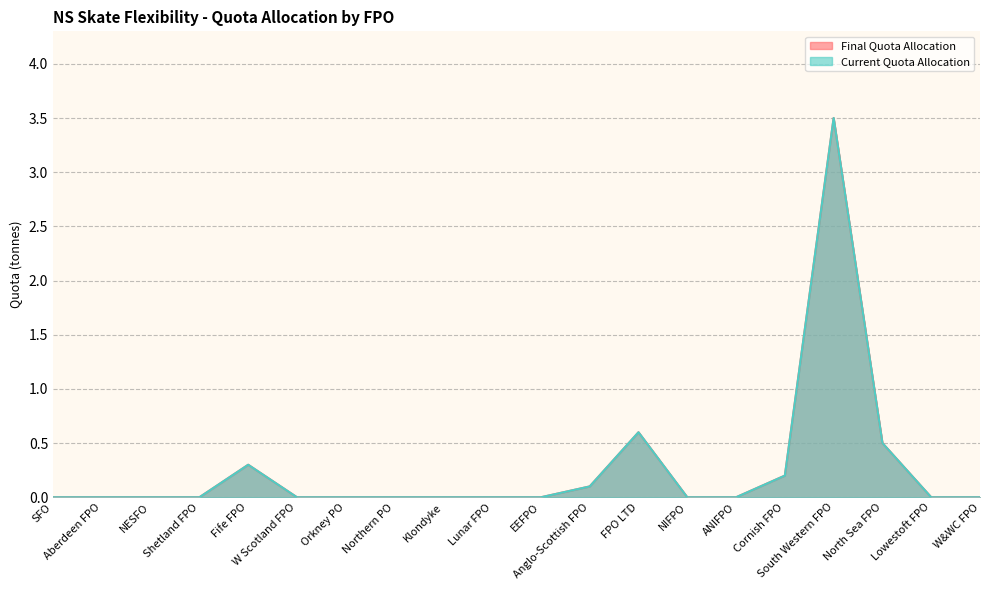

Reading right to left, list all the values displayed in this chart.

Final Quota Allocation: 0.0	0.0	0.5	3.5	0.2	0.0	0.0	0.6	0.1	0.0	0.0	0.0	0.0	0.0	0.0	0.3	0.0	0.0	0.0	0.0
Current Quota Allocation: 0.0	0.0	0.5	3.5	0.2	0.0	0.0	0.6	0.1	0.0	0.0	0.0	0.0	0.0	0.0	0.3	0.0	0.0	0.0	0.0